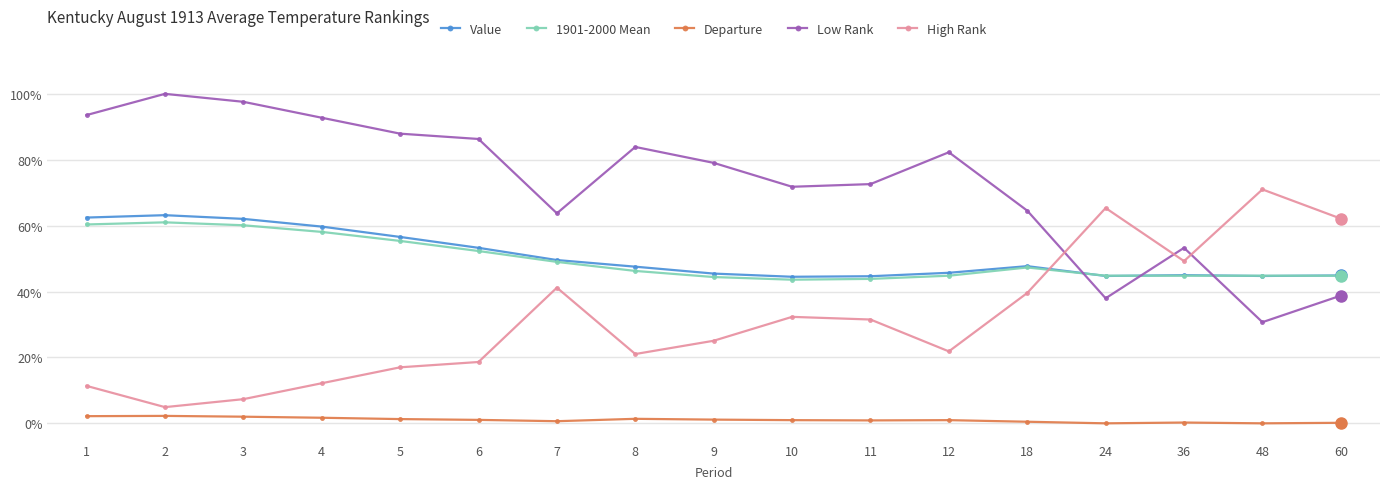

The Value series shows 15.1 at 9. True or false?

False